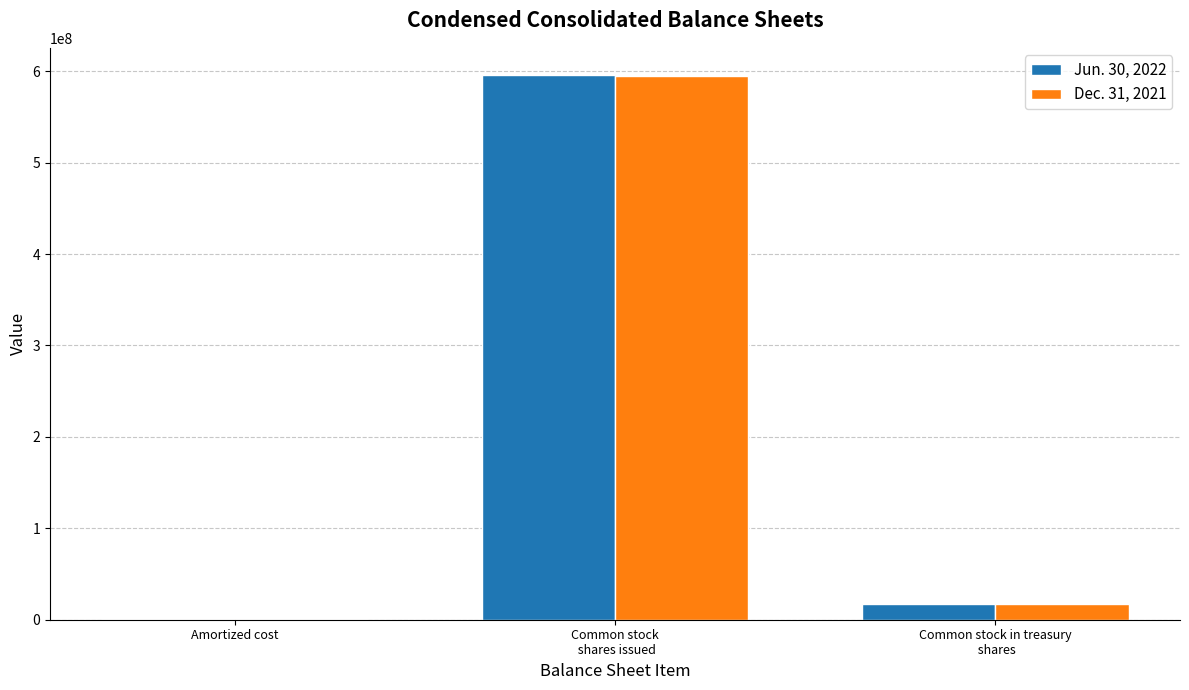

Is it true that Dec. 31, 2021 equals 594729610 at Common stock
 shares issued?

True